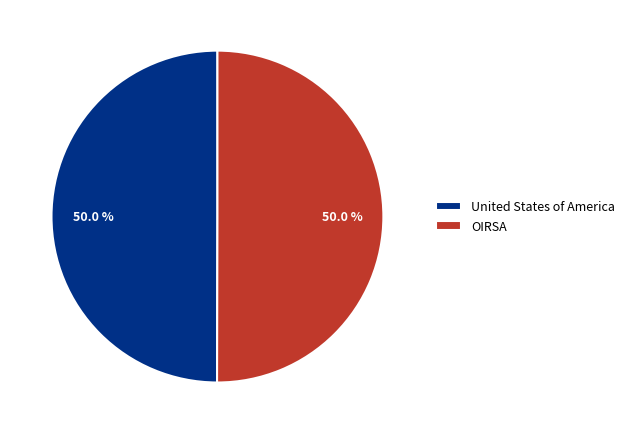

What is the ratio of the value at OIRSA to the value at United States of America?

1.0